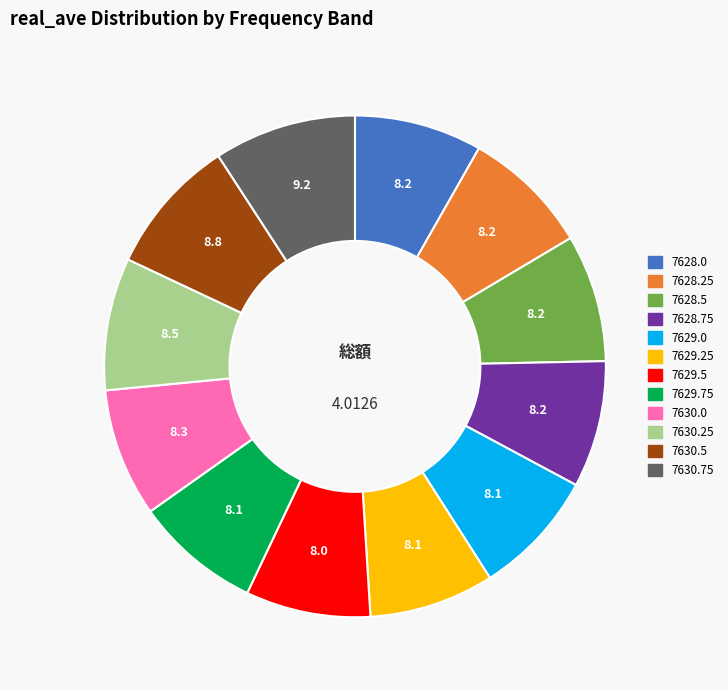

Is it true that 7628.25 is 17% of the pie?

False